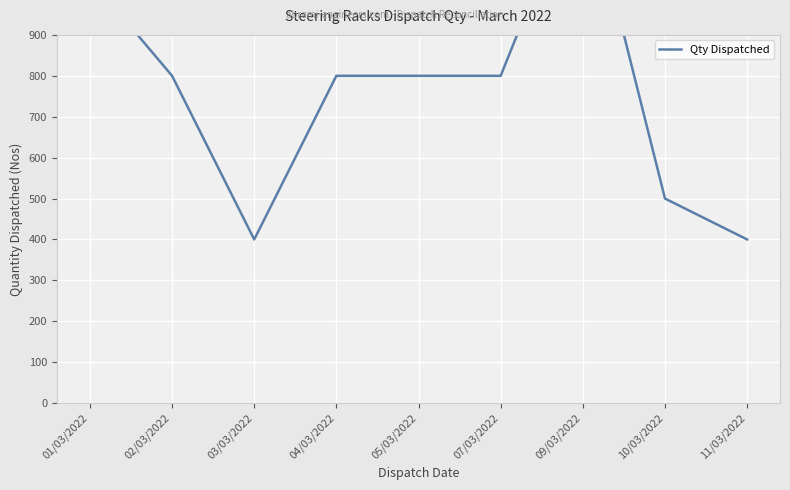

Reading right to left, transcribe all the data shown in this chart.

11/03/2022=400	10/03/2022=500	09/03/2022=1300	07/03/2022=800	05/03/2022=800	04/03/2022=800	03/03/2022=400	02/03/2022=800	01/03/2022=1038